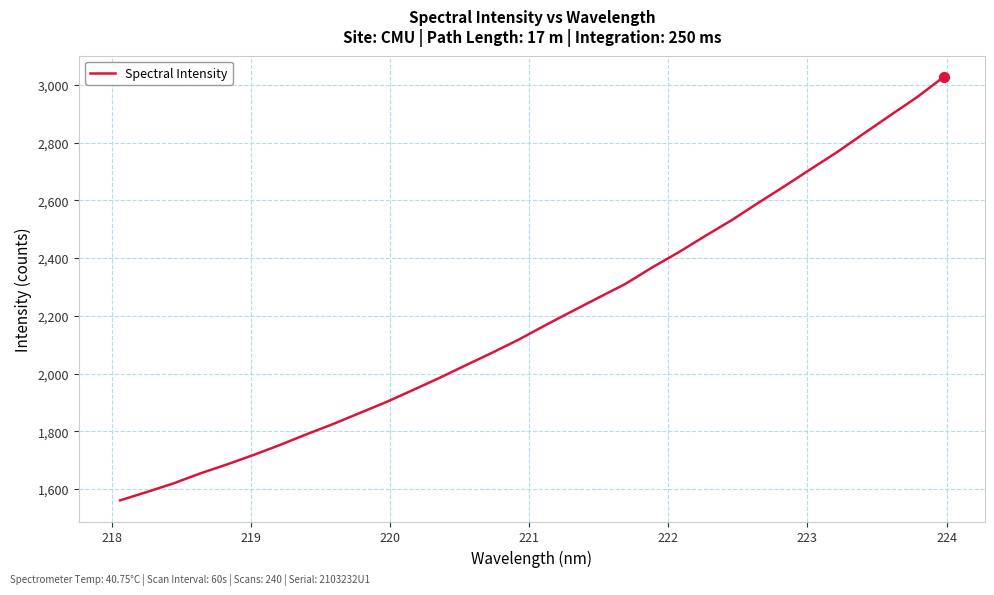

What is the maximum value shown in the chart?

3028.2